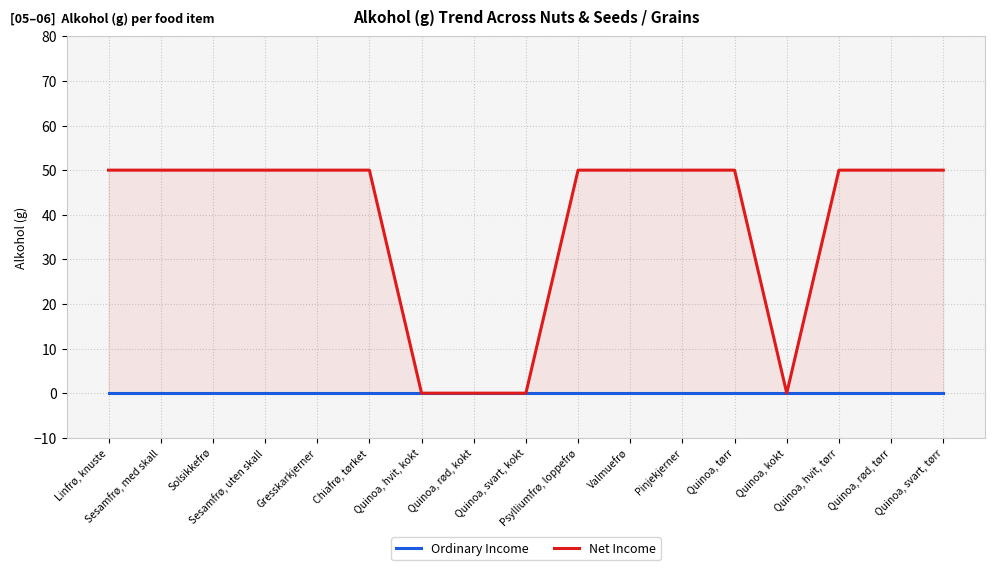

At how many categories does at least one series exceed 17?

13